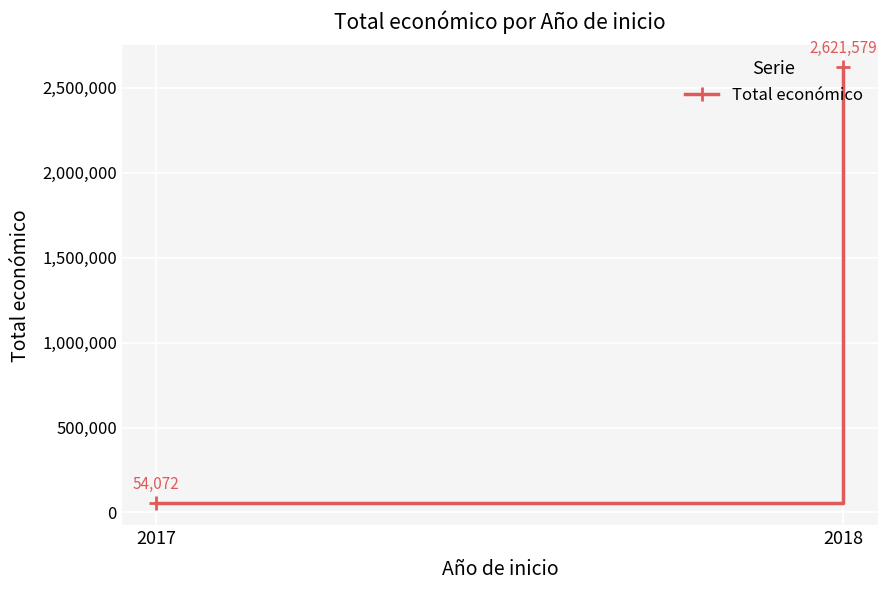

What is the value of the 1st point from the left?

54072